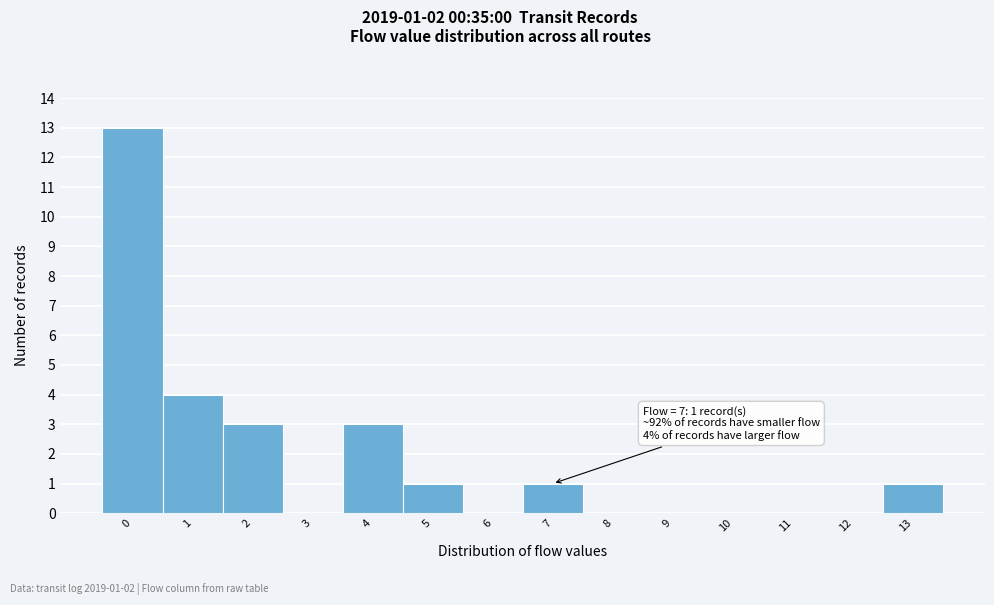

Which range on the x-axis has the tallest bar?

-0.5 to 0.5